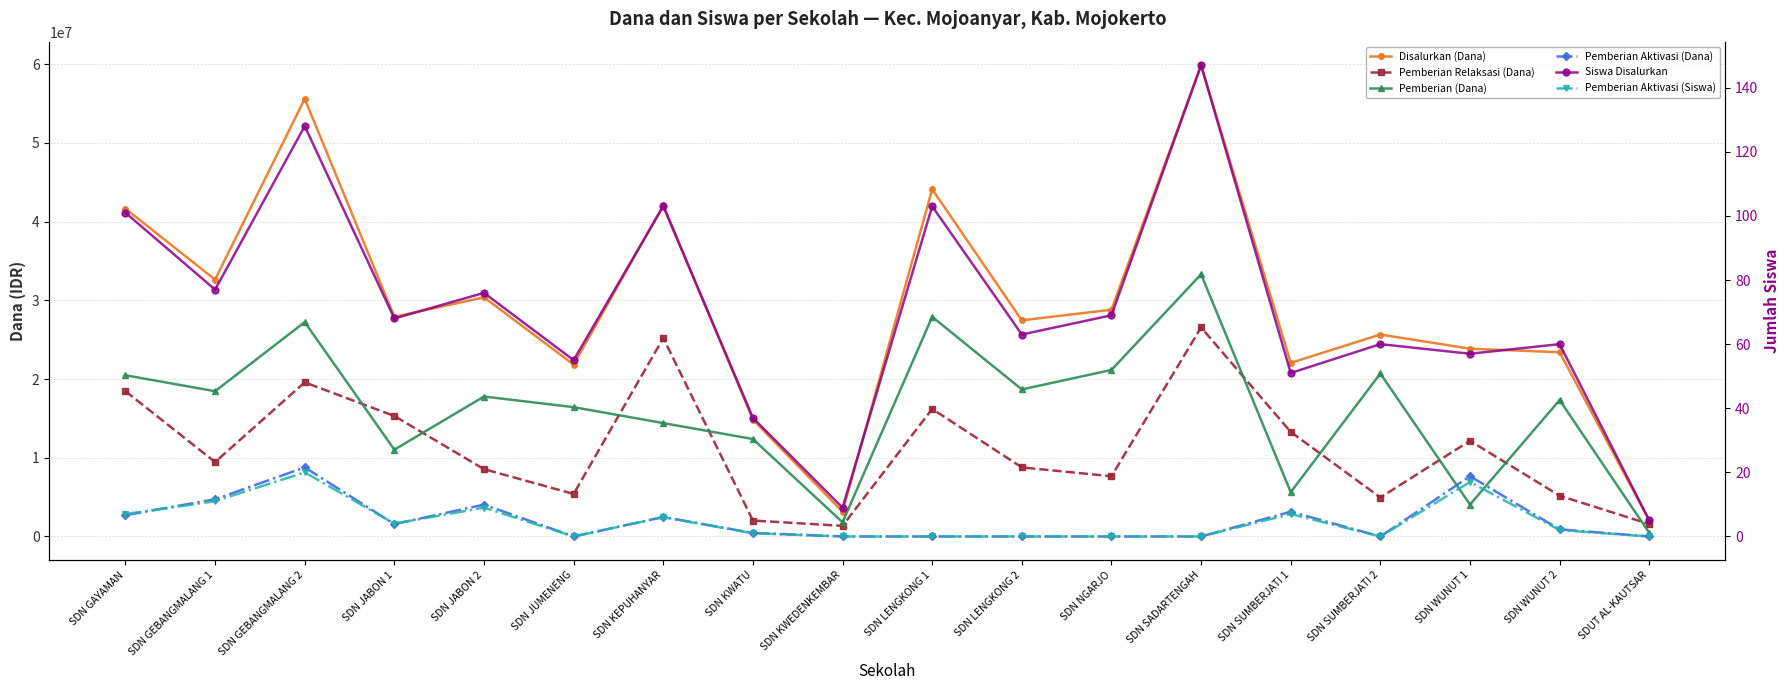

Does the chart have visible grid lines?

Yes